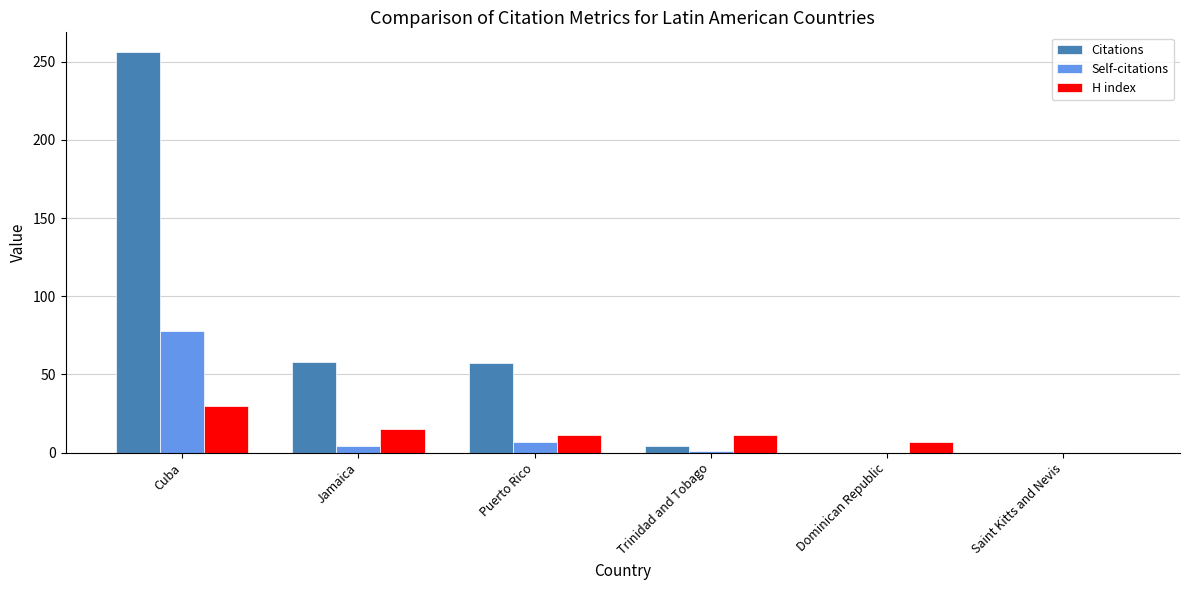

What is the total value across all series at Dominican Republic?

7